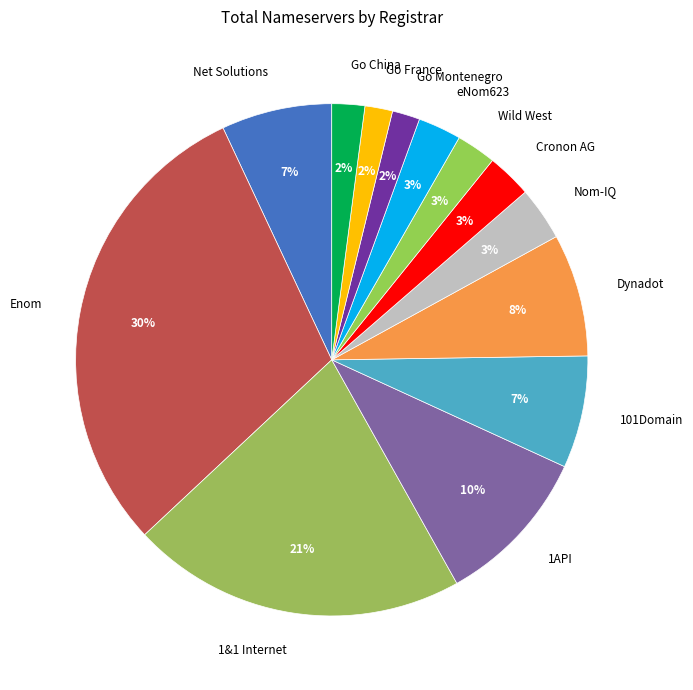

Between Go France and 1API, which is larger?

1API